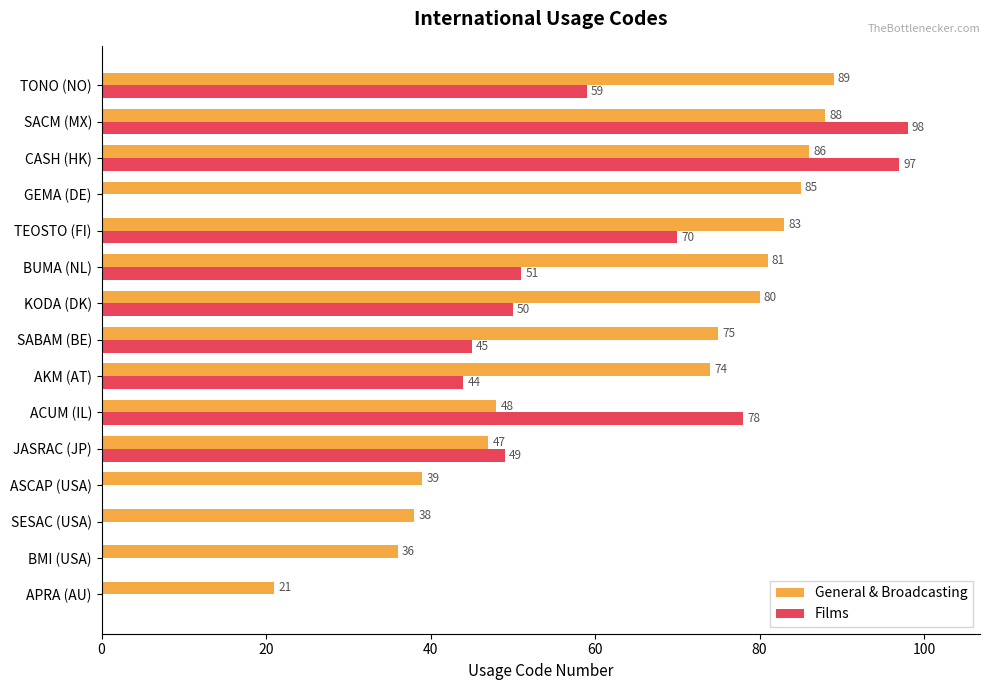

Which series has the largest total across all categories?

General & Broadcasting